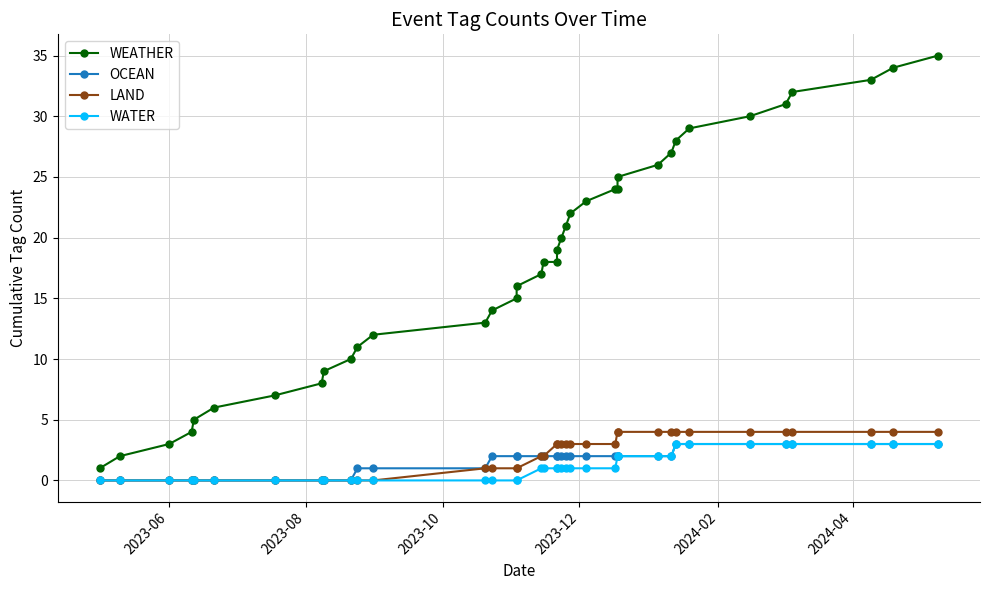

The WATER series shows 0 at 2023-06. True or false?

True